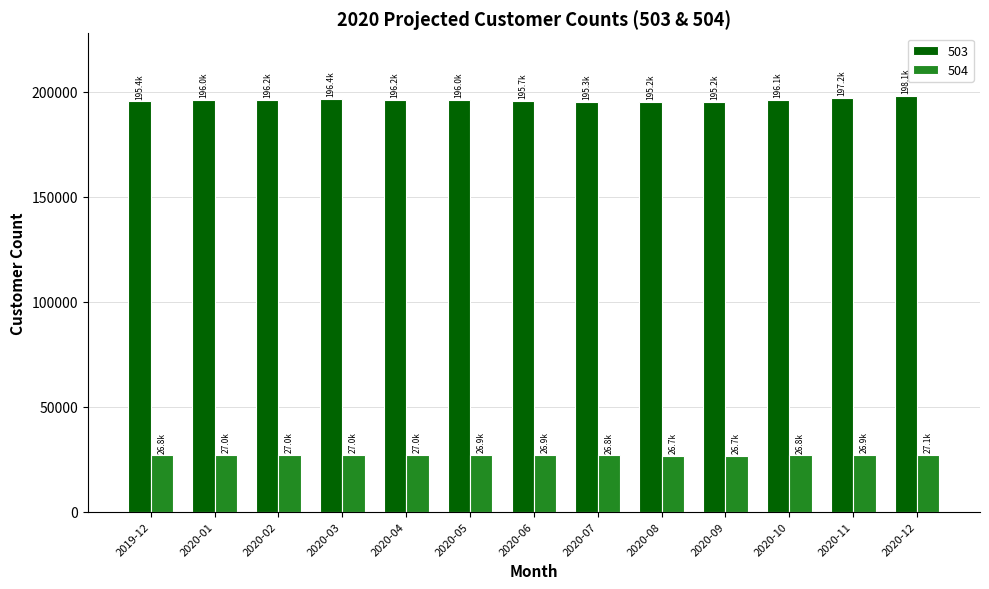

What is the highest value of the 503 series?

198100.9